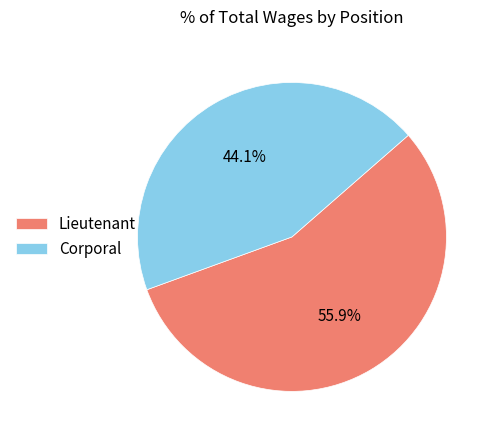

Which slice is the smallest?

Corporal